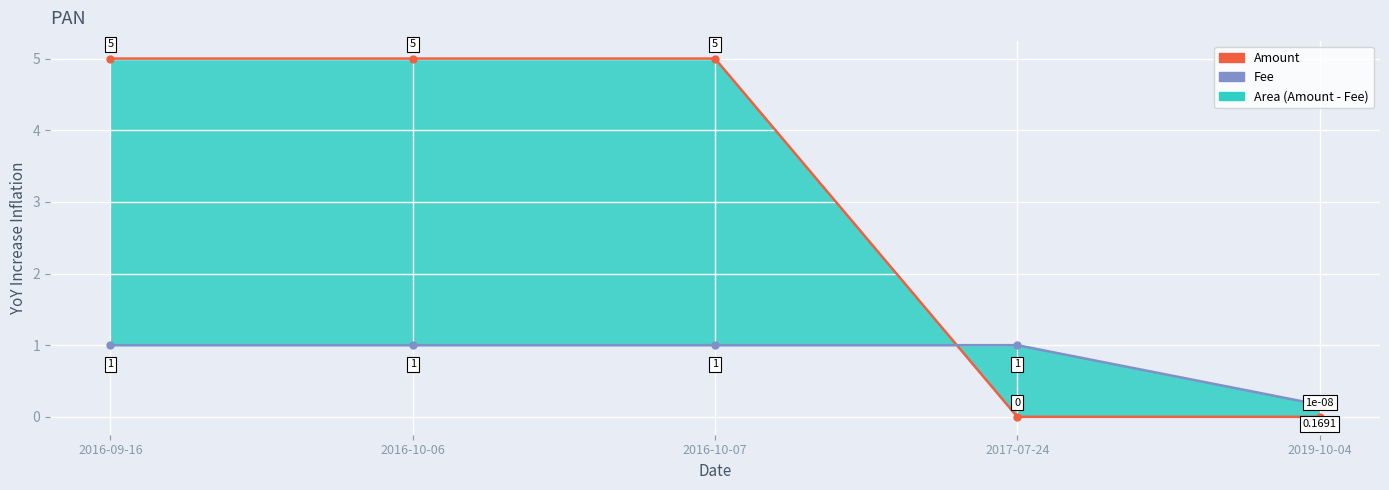

What is the value of the Amount point at the 2nd from the left?

5.0